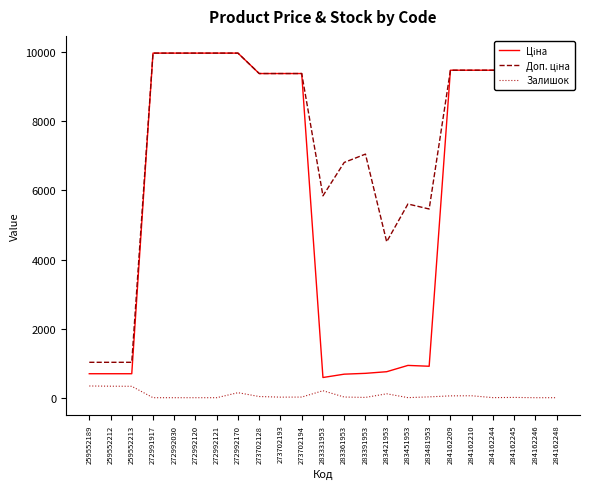

What is the difference between the highest and lowest values at 284162248?

9480.1